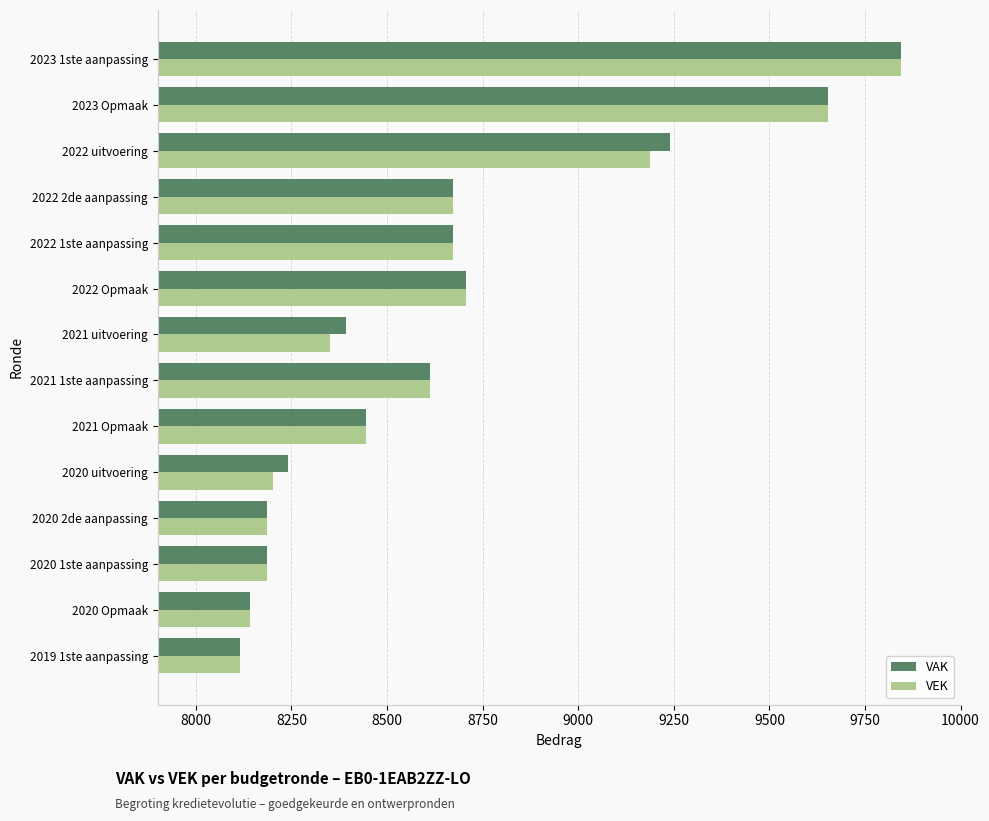

At how many categories does at least one series exceed 8296?

9